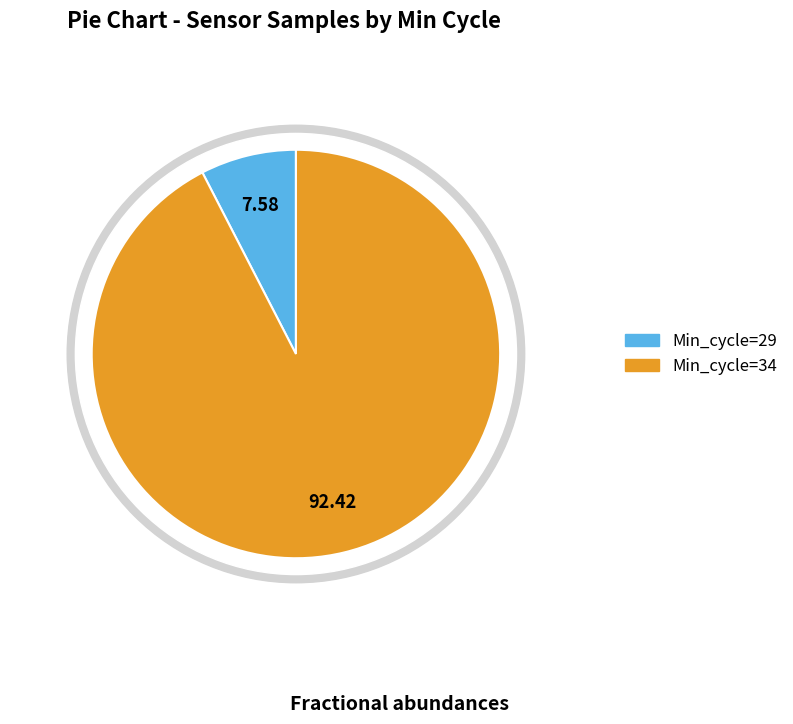

What percentage is the 29 slice, to the nearest percent?

8%